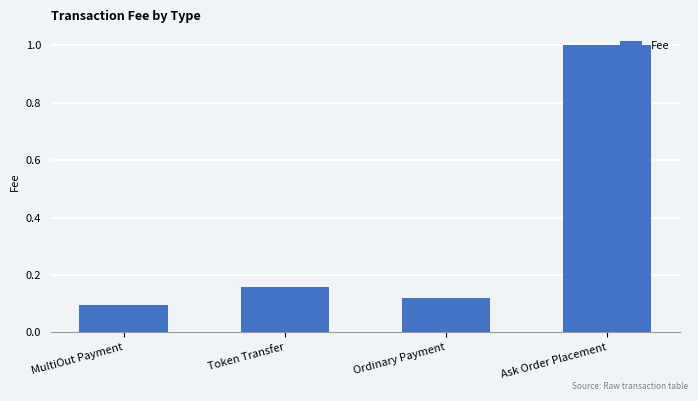

Between Token Transfer and Ask Order Placement, which is larger?

Ask Order Placement